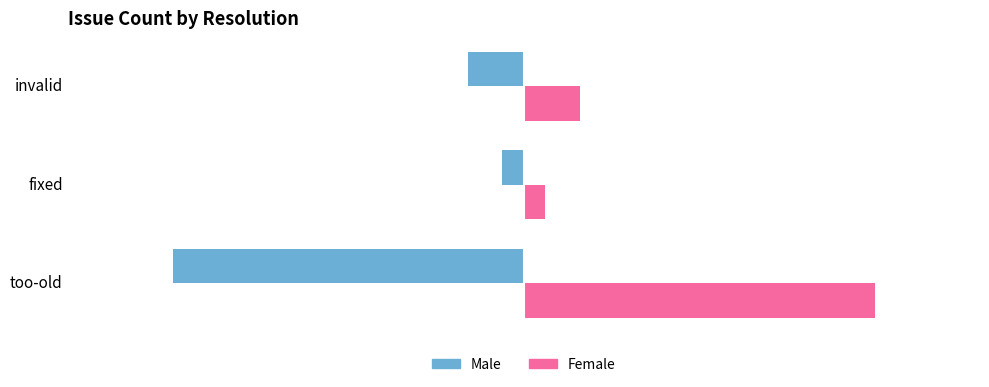

What is the spread (max minus min) of values at fixed?

30